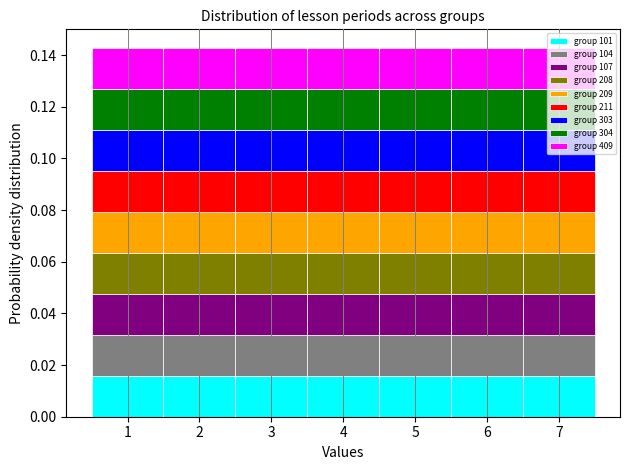

Reading left to right, transcribe this chart: for each stacked bar, give the range it covers on the x-axis and its total height. The values are not printed on the chart, so give them approximately, as read against the axis.

0.5 to 1.5: 0.142
1.5 to 2.5: 0.142
2.5 to 3.5: 0.142
3.5 to 4.5: 0.142
4.5 to 5.5: 0.142
5.5 to 6.5: 0.142
6.5 to 7.5: 0.142